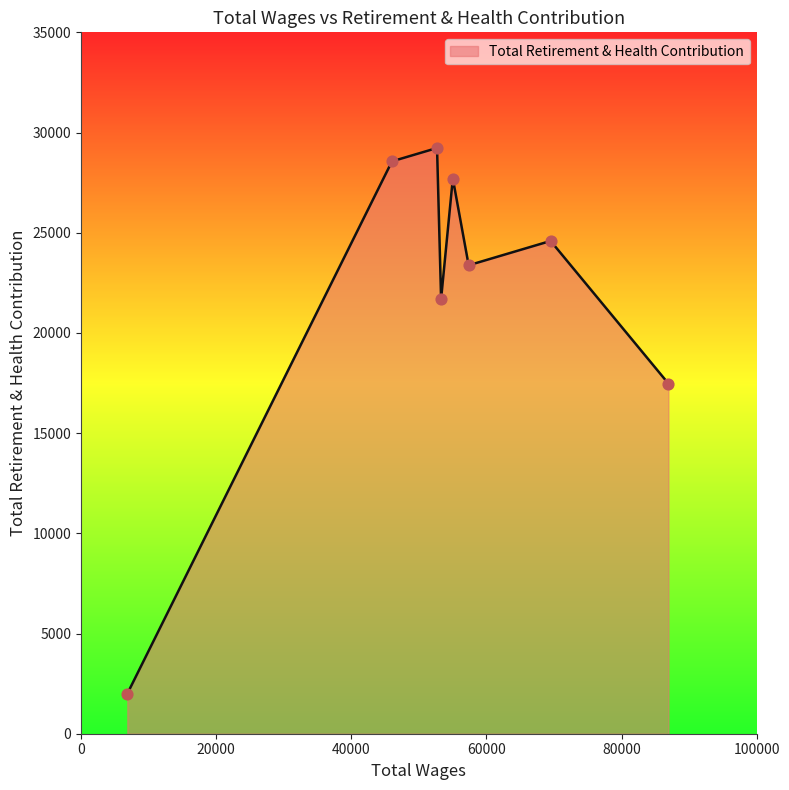

What is the greatest value displayed?

29229